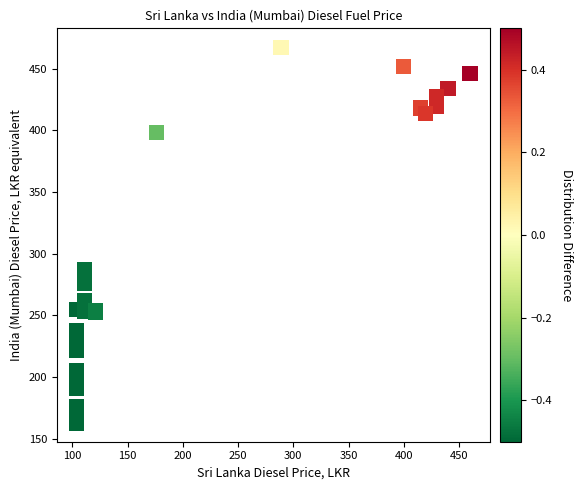

What Y value in the scatter plot is closest to 315?

286.7